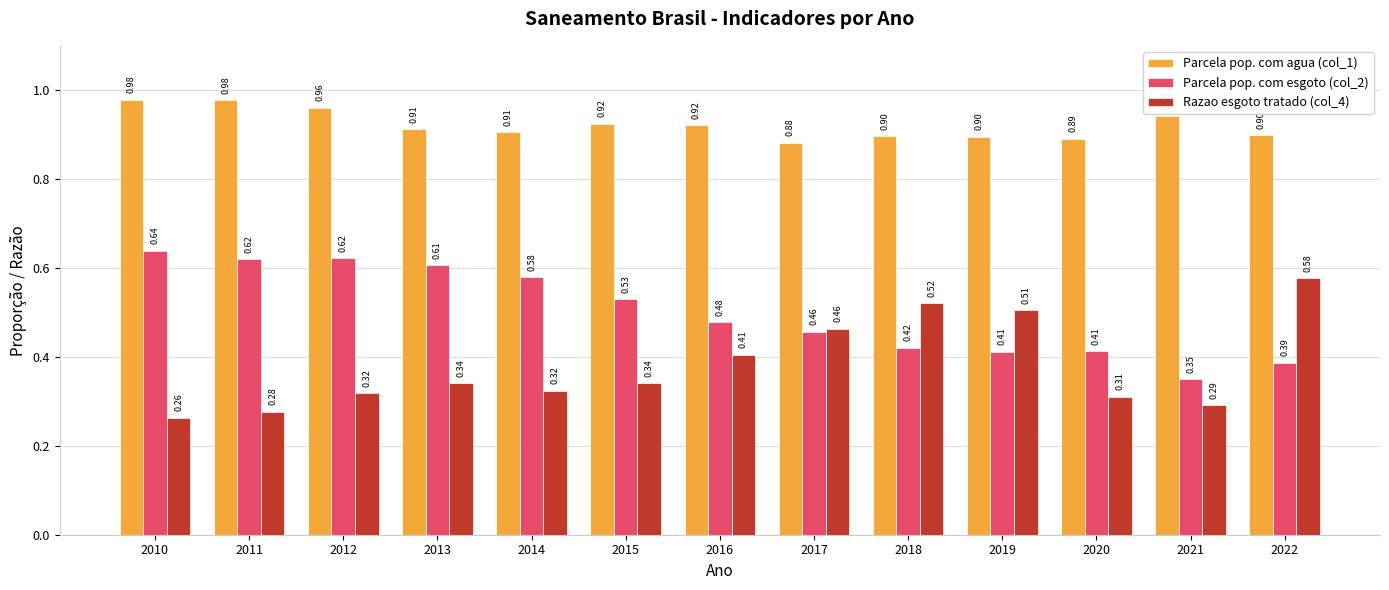

What is the difference between the highest and lowest values at 2010?

0.7